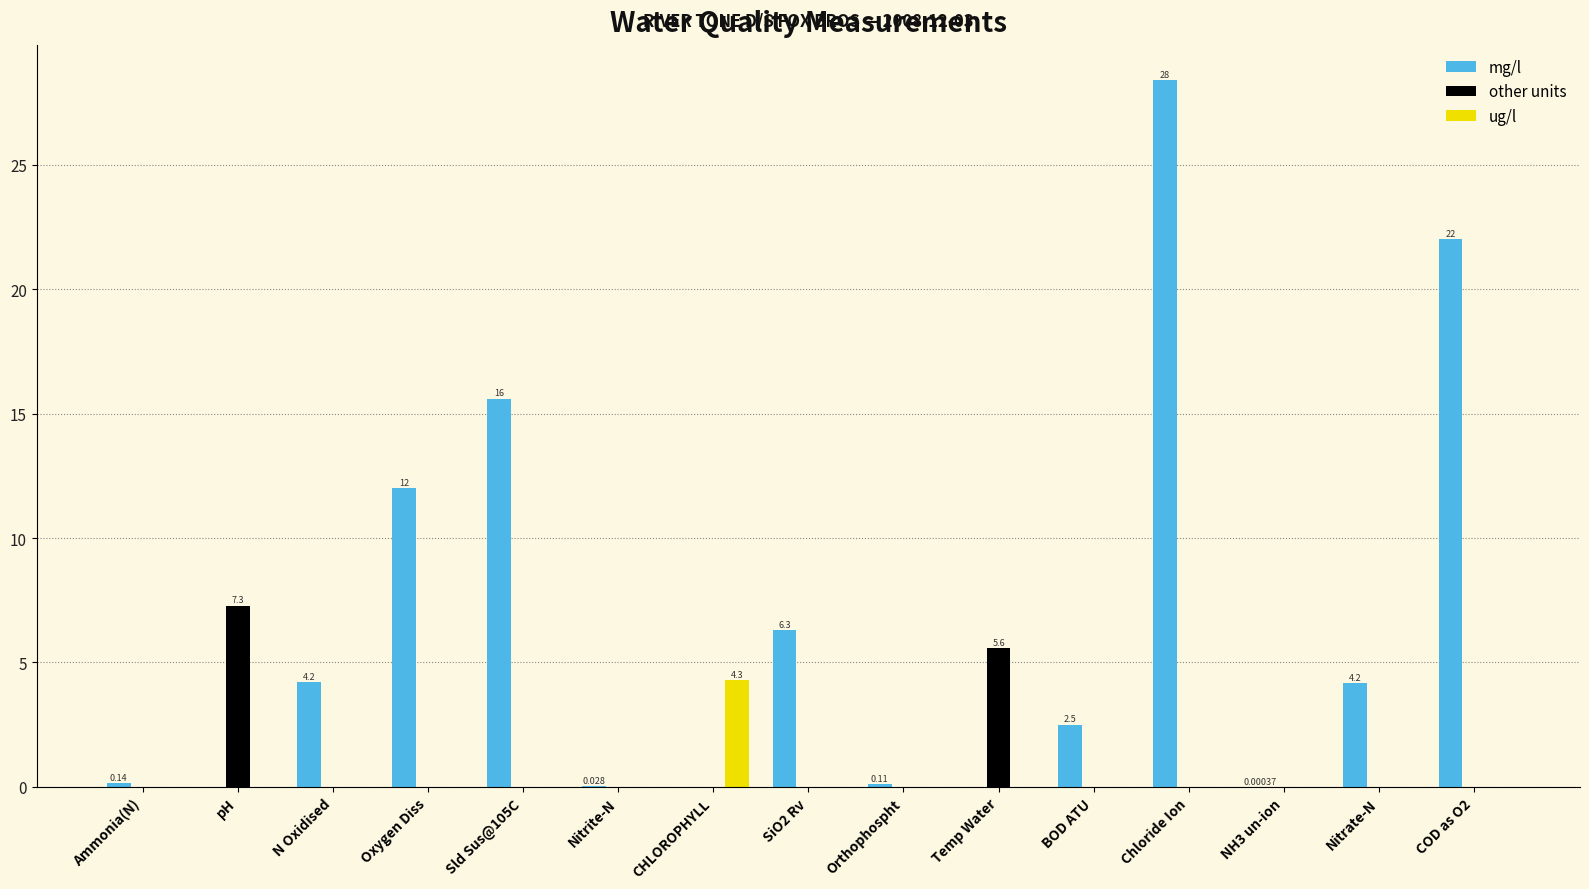

Which series changed the most between SiO2 Rv and Chloride Ion?

mg/l